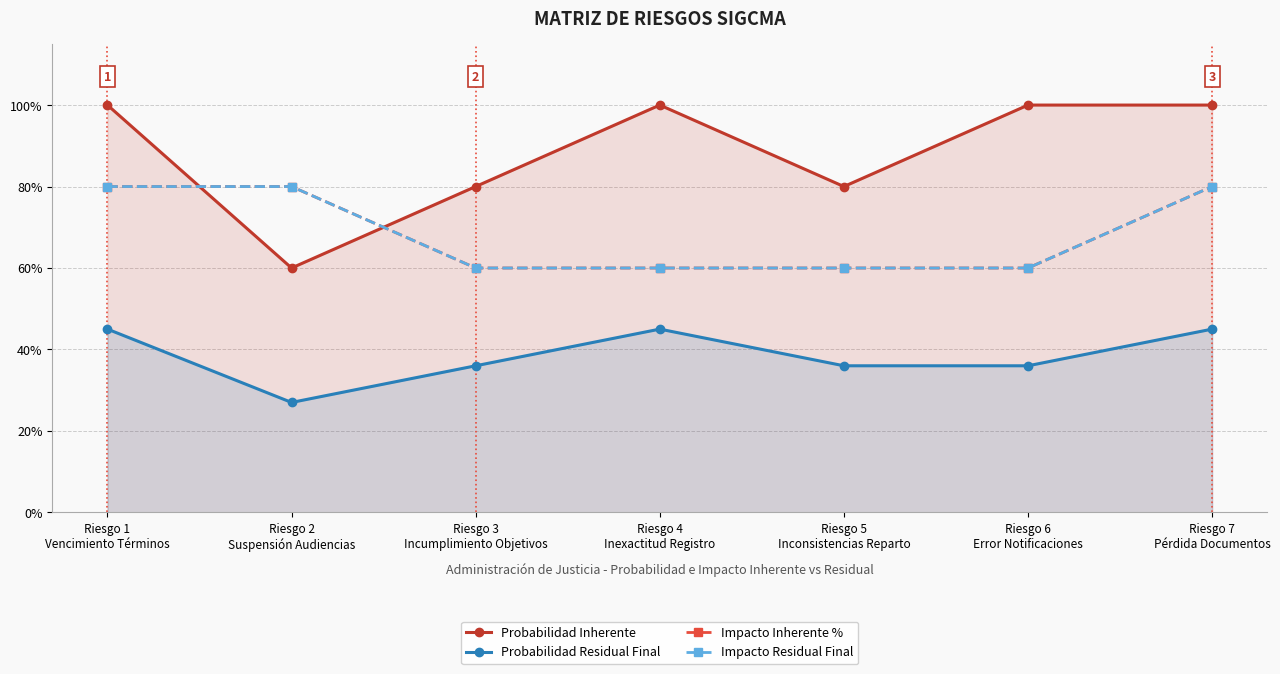

Count the Probabilidad Residual Final values in the range 0 to 1.

7